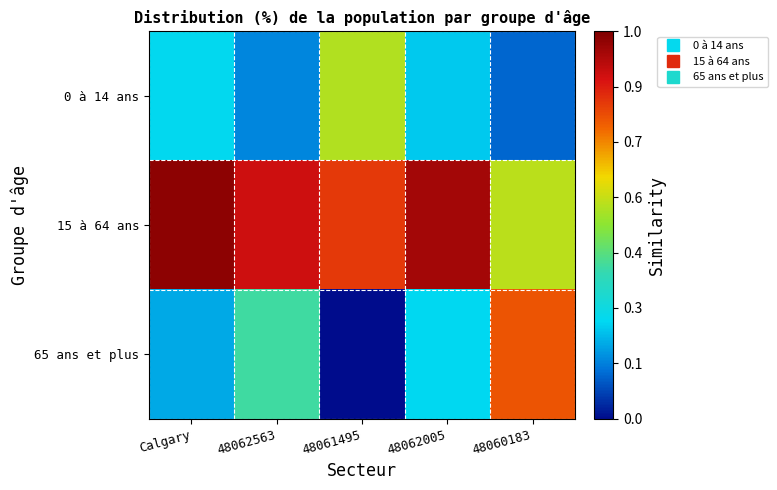

Which has a higher value, 48062005 or 48062563?

48062005